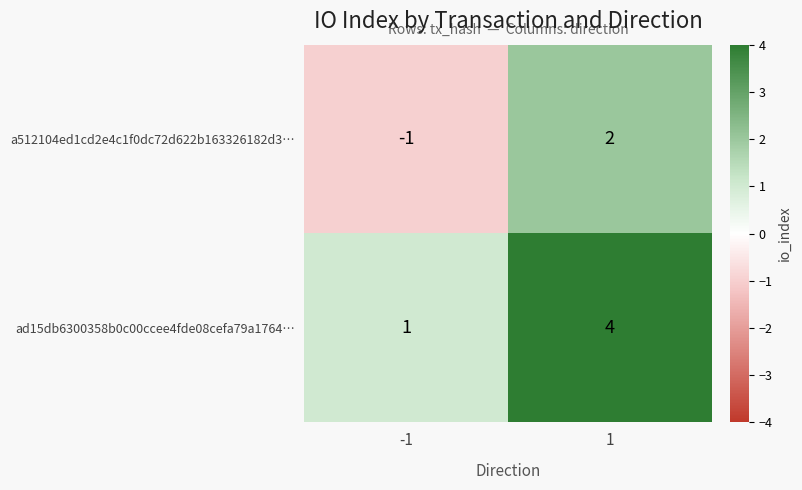

Rank the series at -1 from lowest to highest value.

a512104ed1cd2e4c1f0dc72d622b163326182d3…, ad15db6300358b0c00ccee4fde08cefa79a1764…